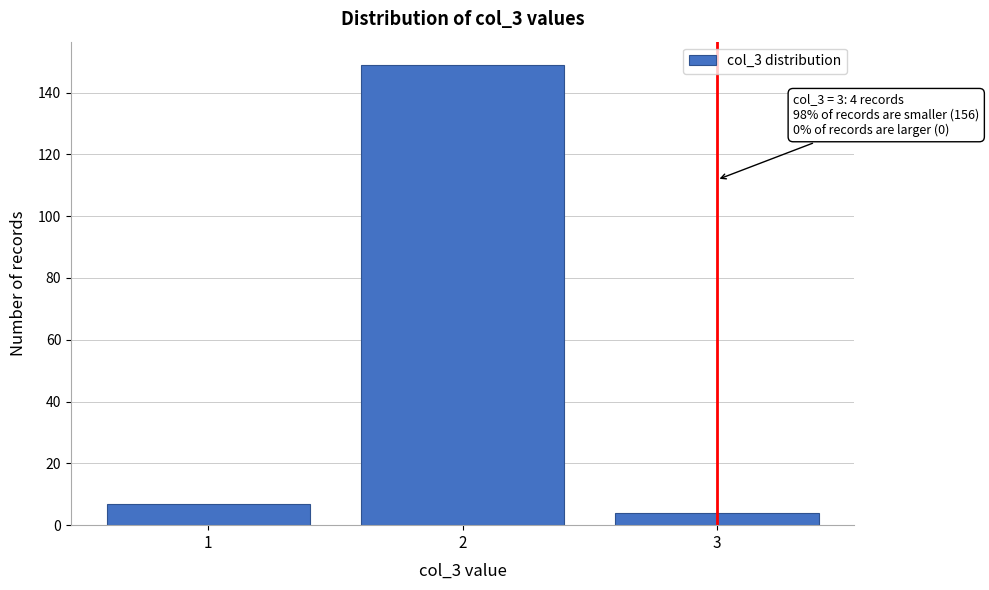

Reading right to left, extract all data points from this chart.

4	149	7